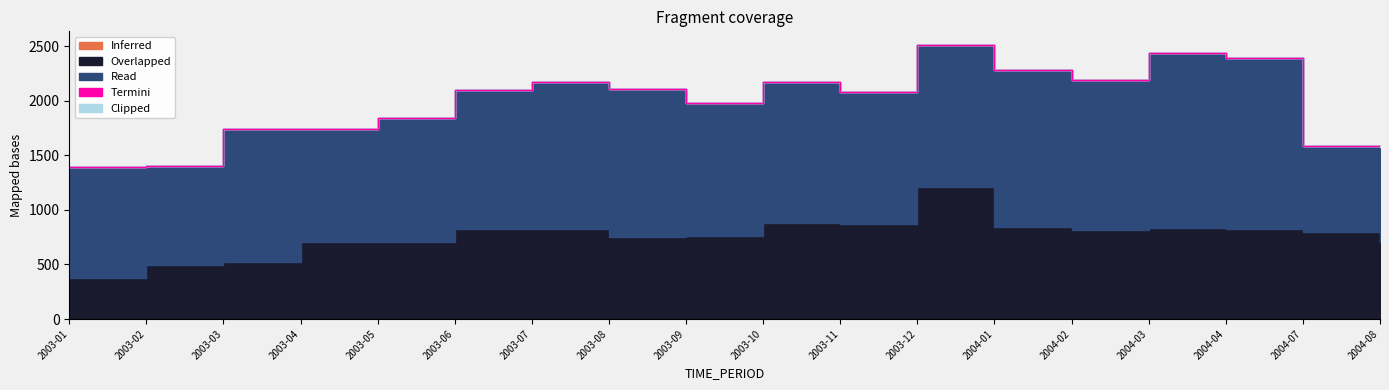

What are all the series names shown in the legend?

Inferred, Overlapped, Read, Termini, Clipped